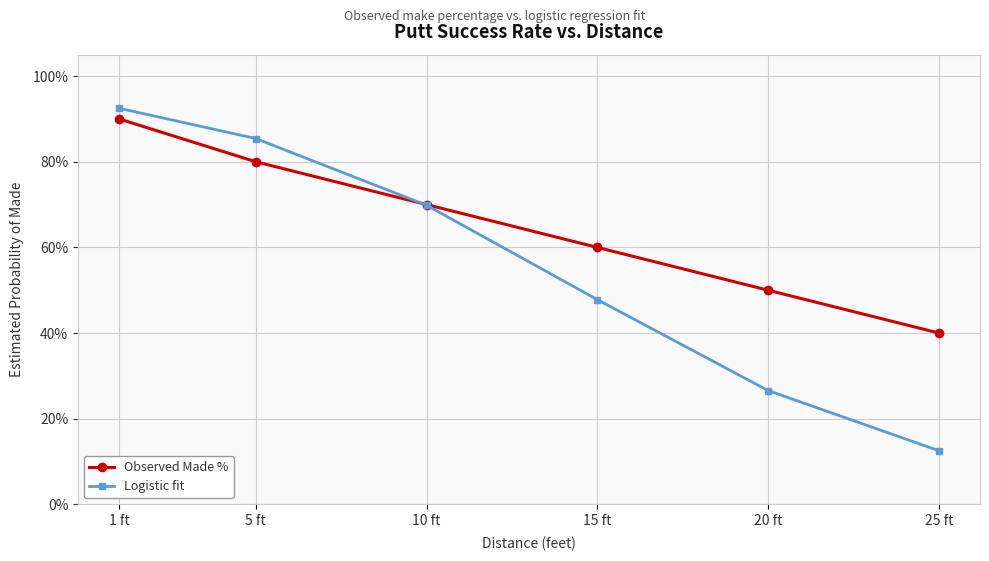

Between 10 ft and 20 ft, which series saw the biggest shift?

Logistic fit